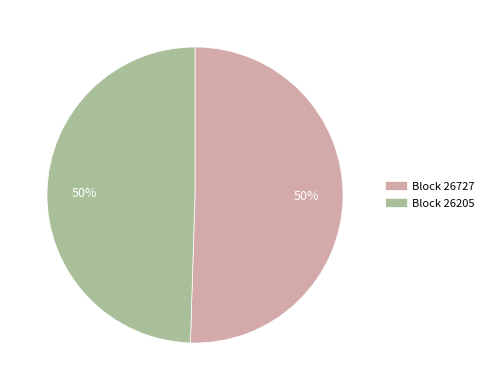

To the nearest percent, what is the average slice percentage?

50%